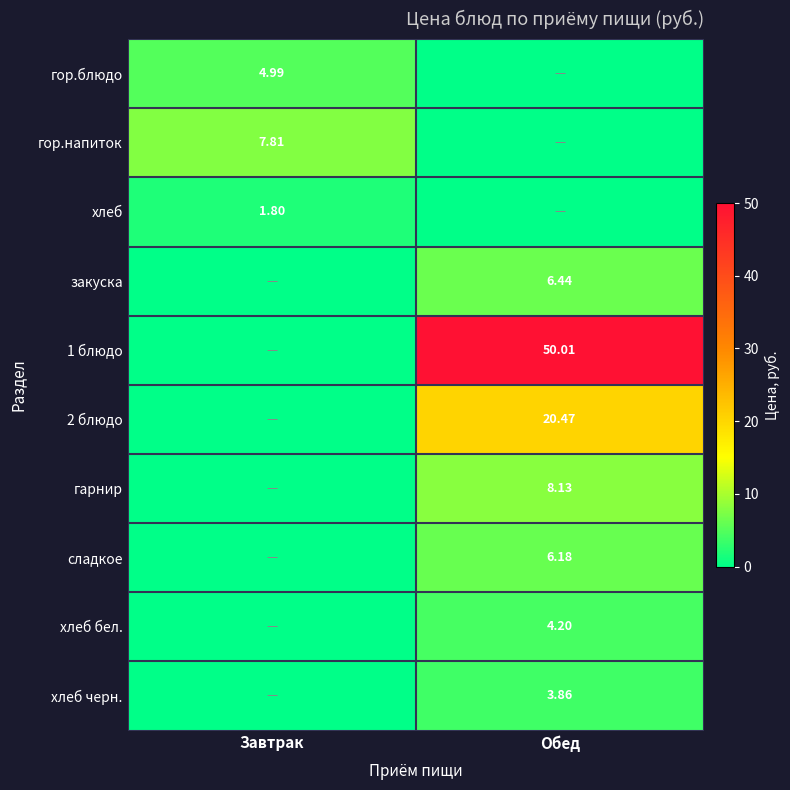

Is the value of гарнир at Обед greater than the value of сладкое at Обед?

Yes